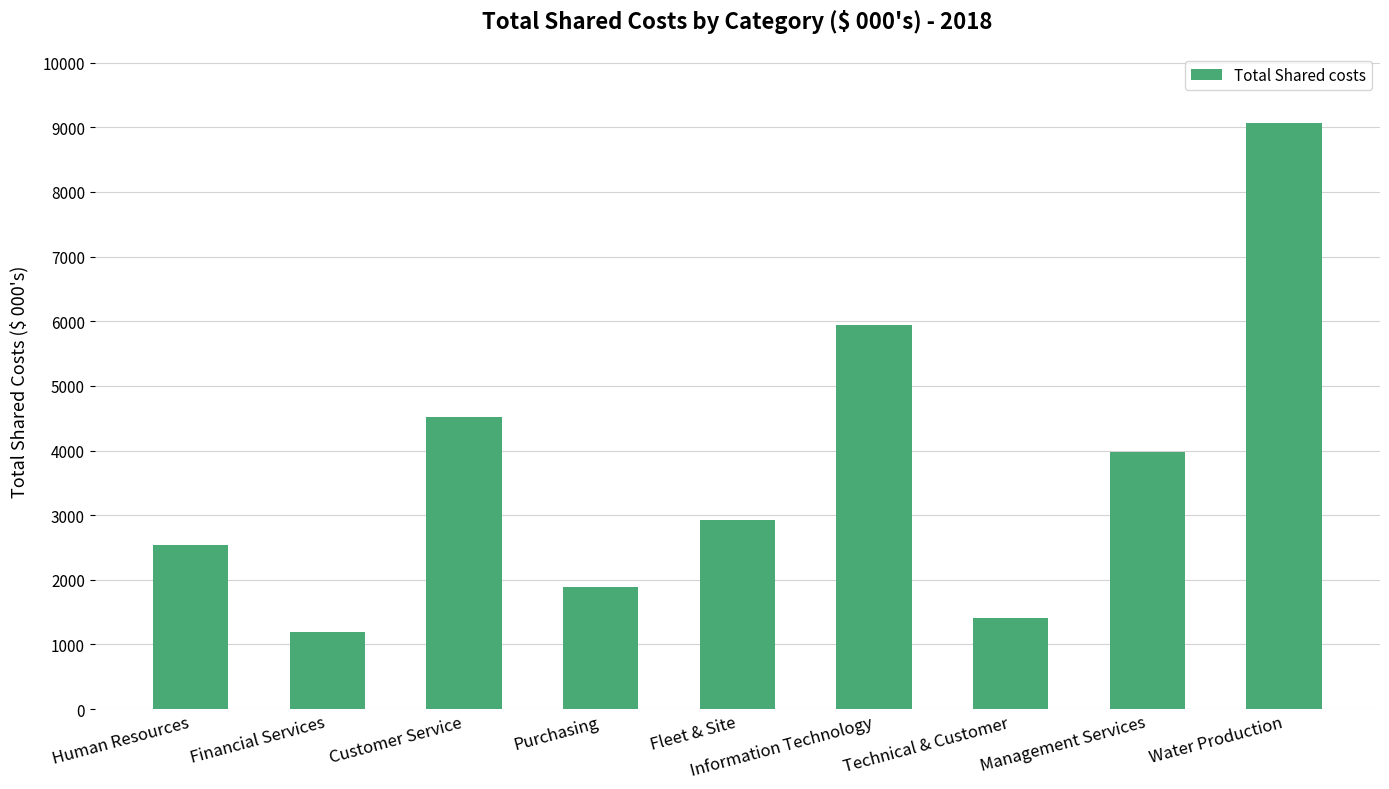

Approximately how many times larger is the value at Technical & Customer compared to Purchasing?

0.8